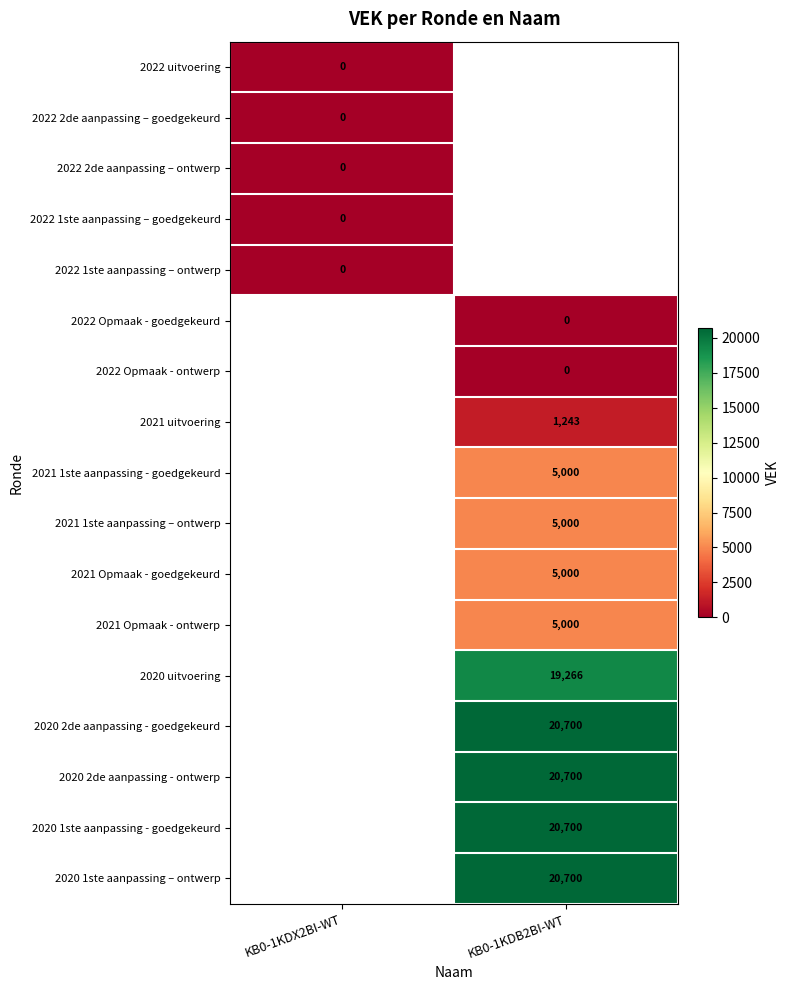

True or false: 2020 2de aanpassing - goedgekeurd has a value of 5504 at KB0-1KDB2BI-WT.

False